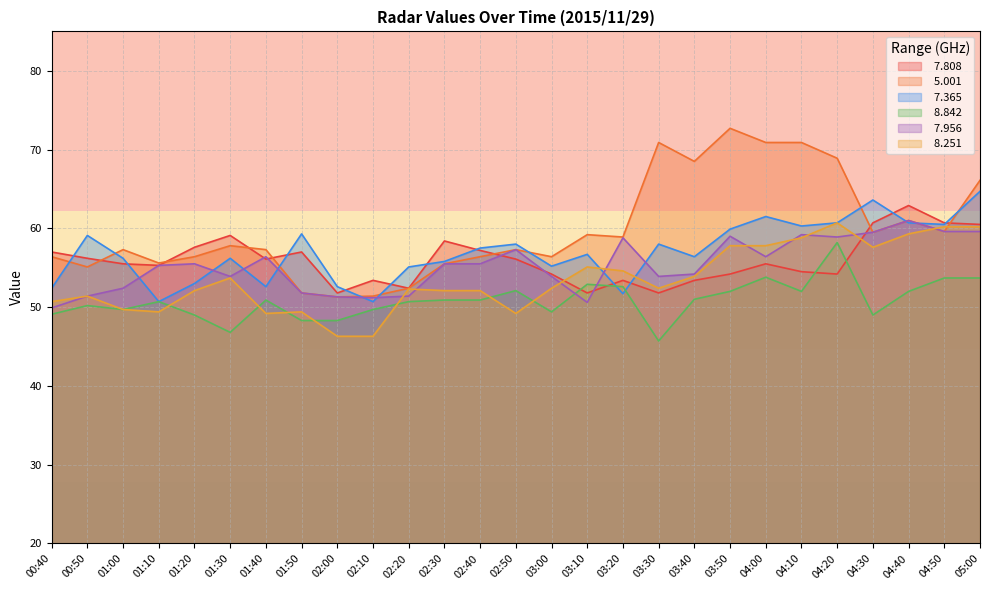

Which series has the widest spread of values?

  5.001